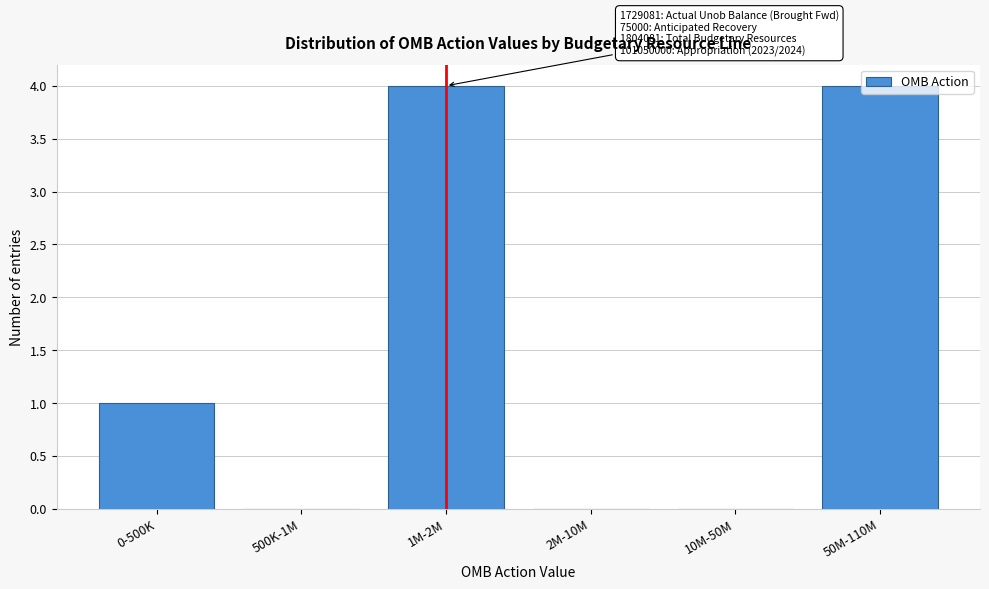

What is the change in value from 0-500K to 50M-110M?

+3